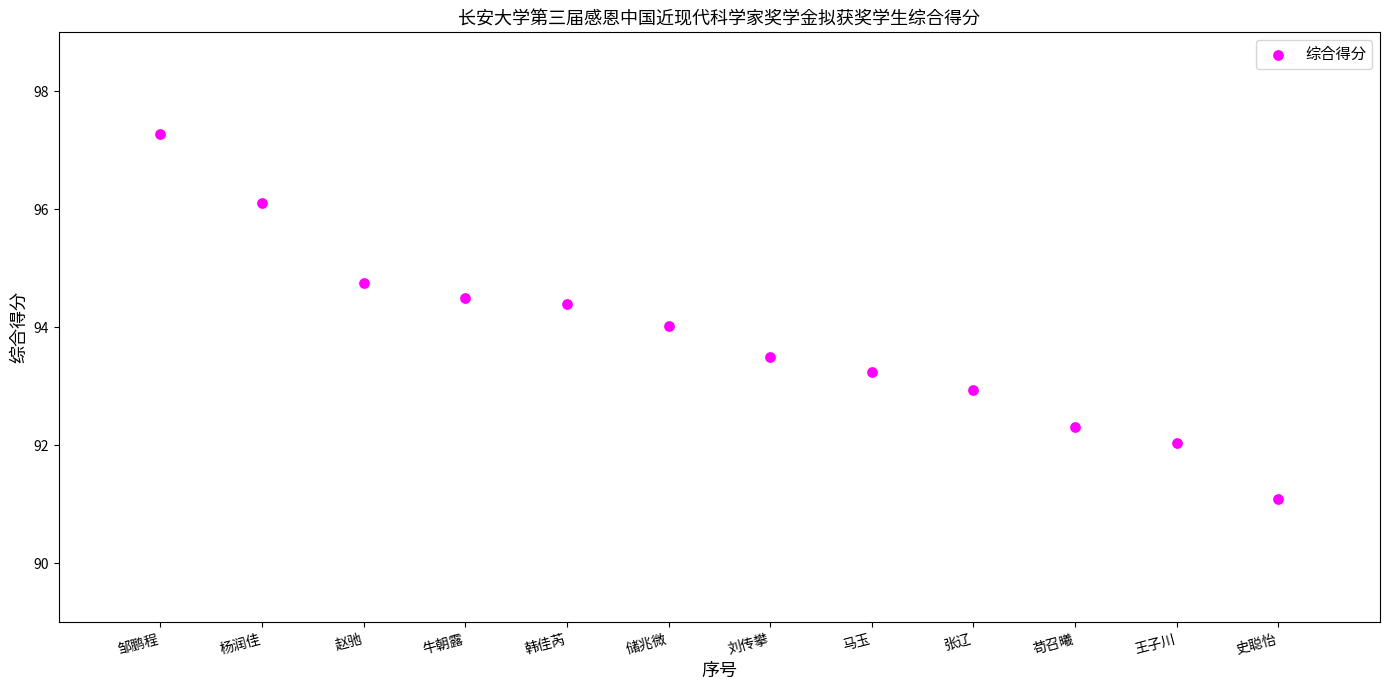

What is the average Y value?

93.9